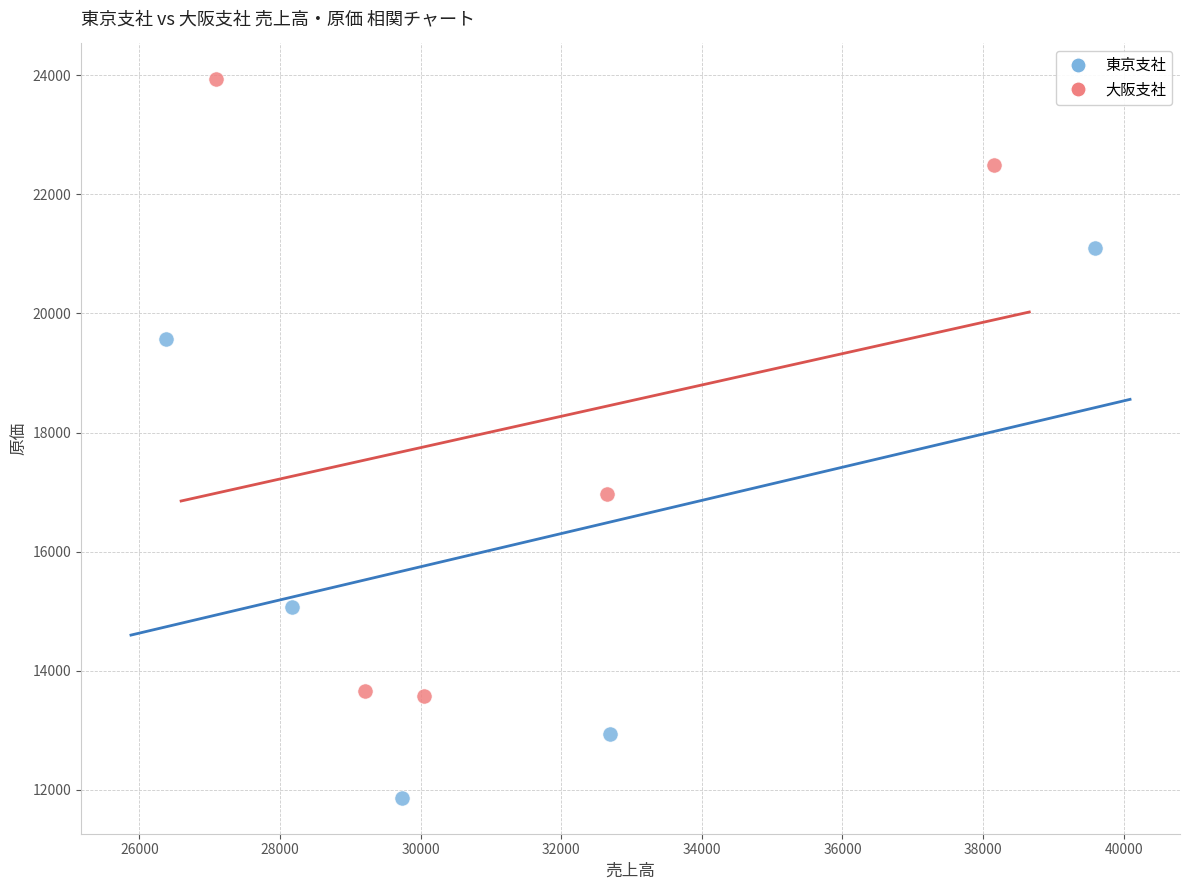

Which series reaches the minimum Y coordinate?

東京支社